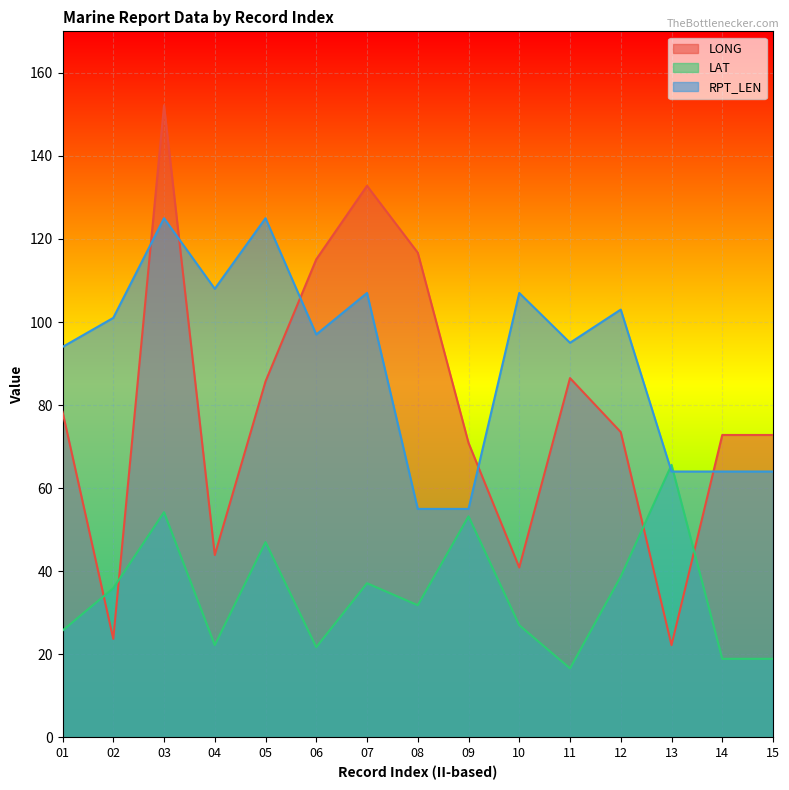

Does the chart display data point markers on the line(s)?

No